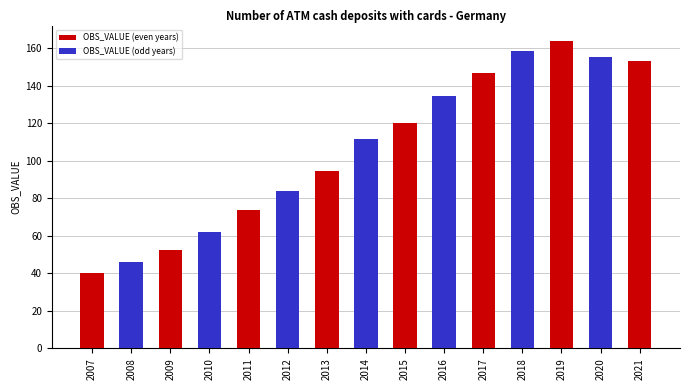

The chart shows a value of 42.5 at 2014. True or false?

False